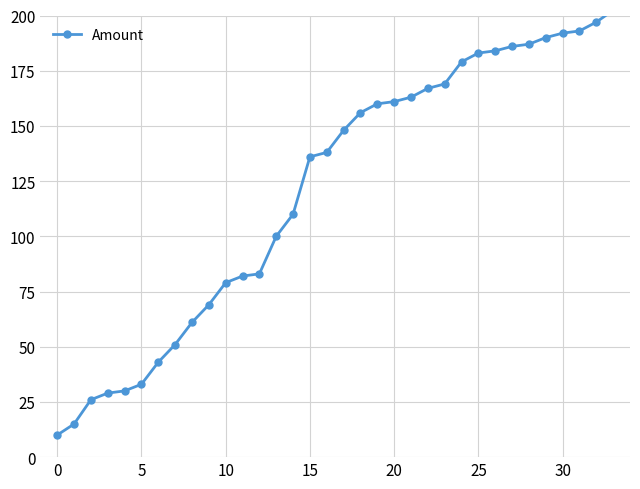

Which category has the highest value across all series?

33